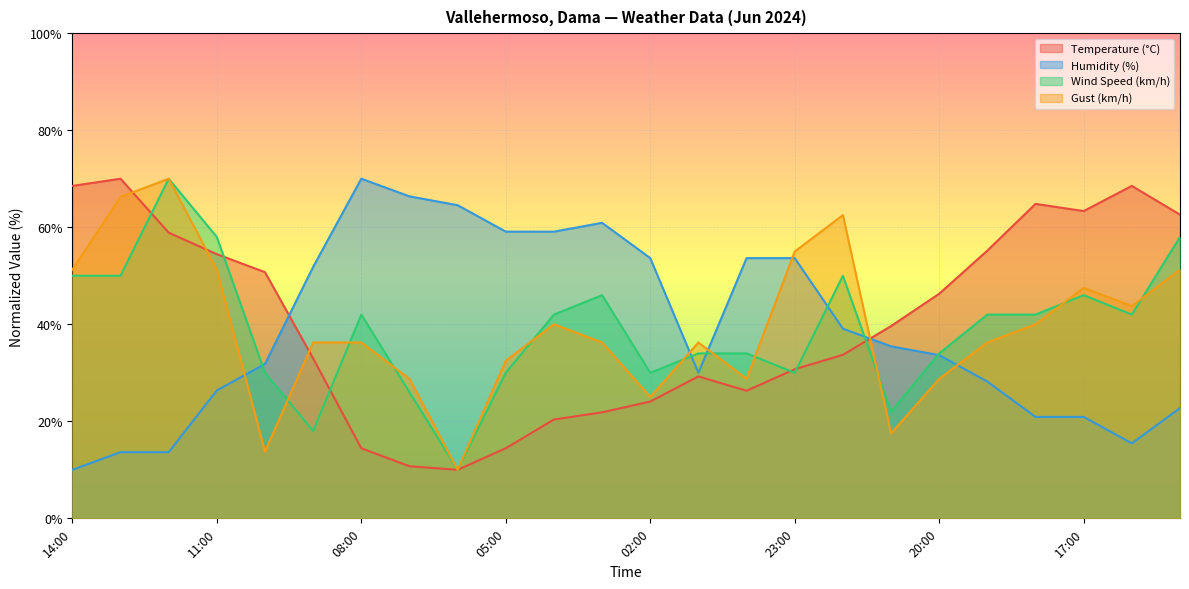

Does the chart display data point markers on the line(s)?

No